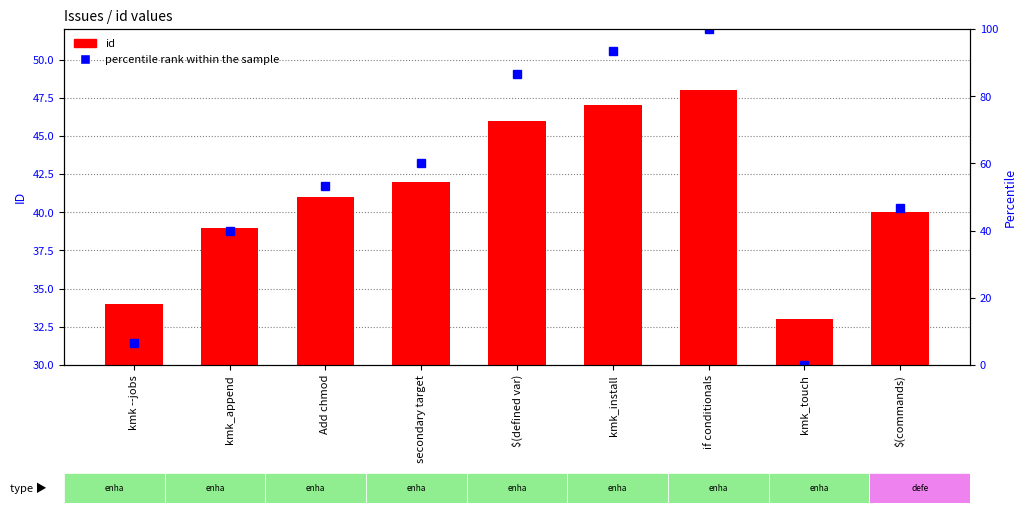

Which has a higher value, Add chmod or $(commands)?

Add chmod